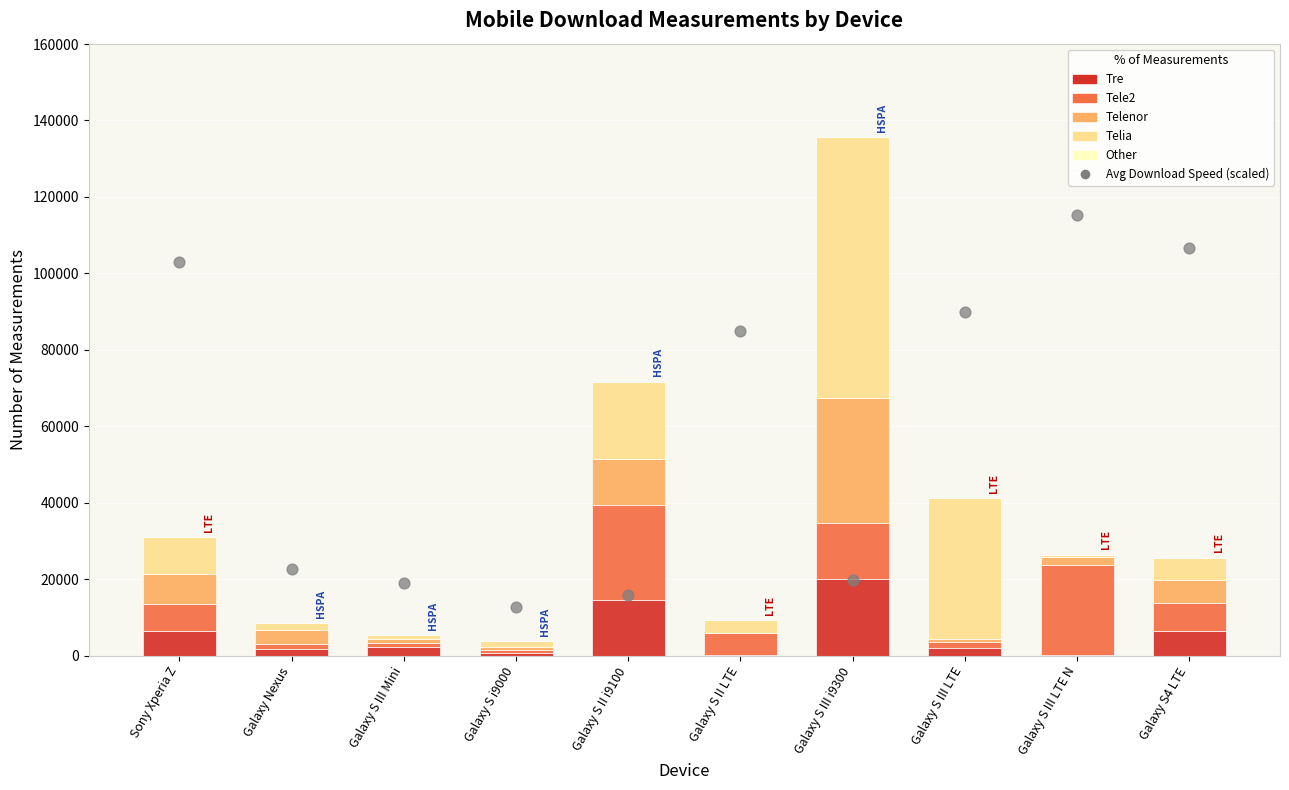

At which category is the sum across all series the highest?

Galaxy S III i9300